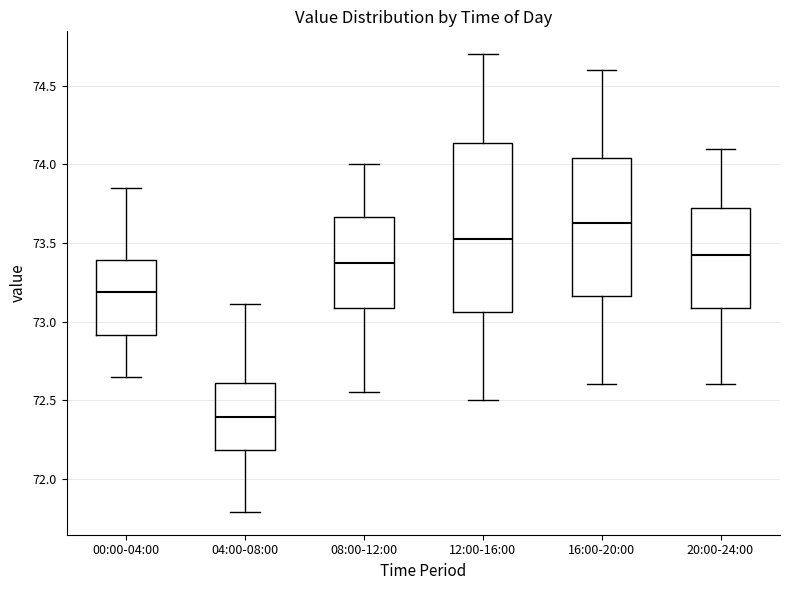

Which box has the highest median line?

16:00-20:00